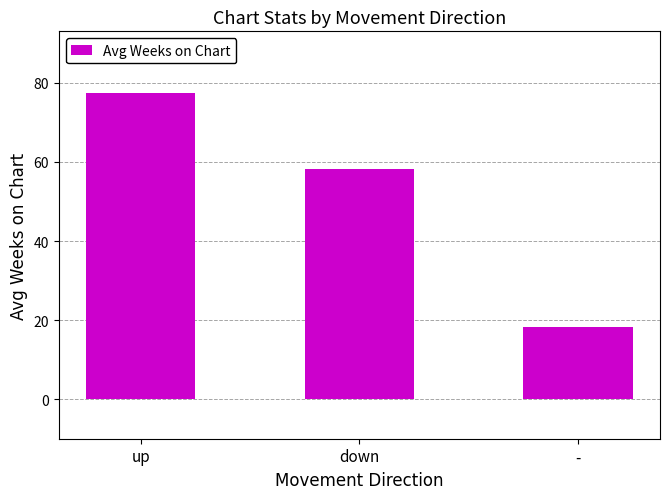

What is the change in value from down to -?

-40.1